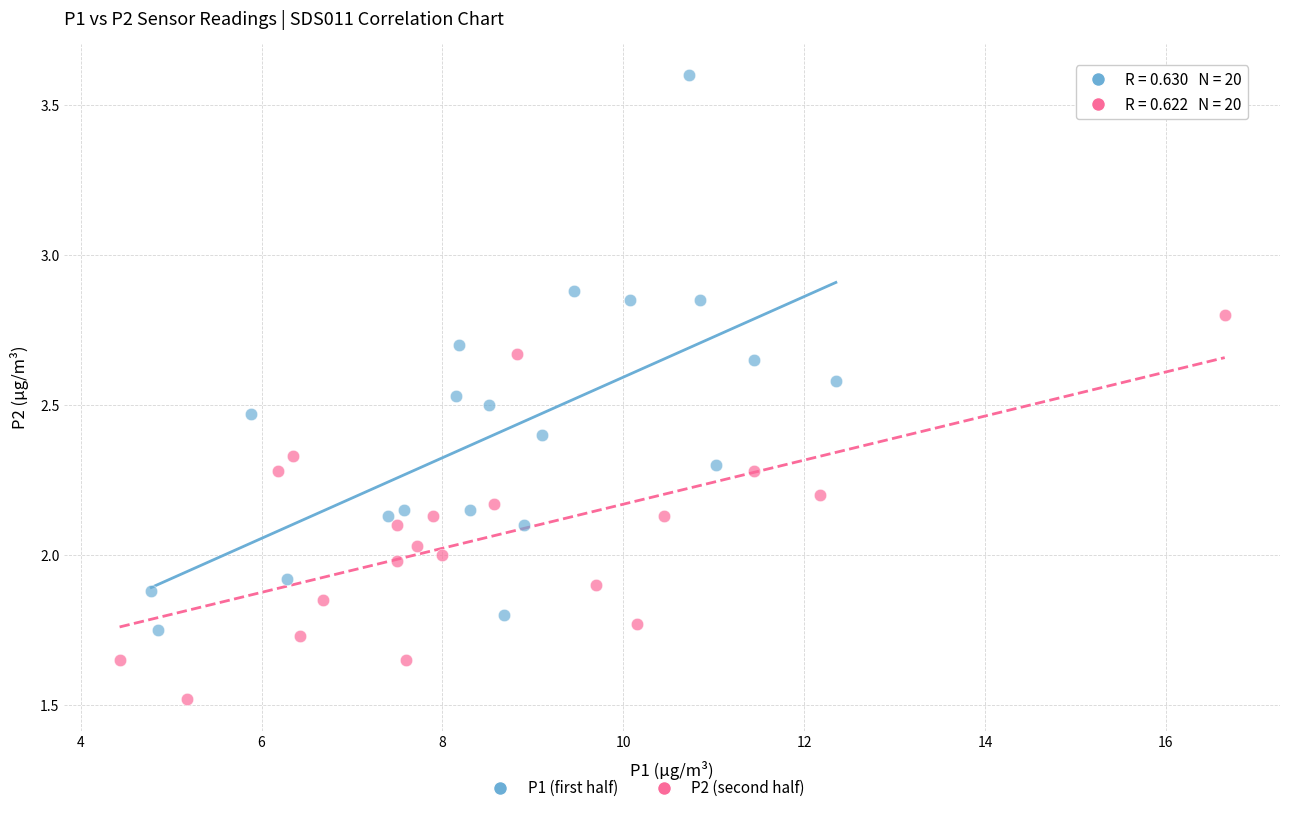

Which series has the widest spread of Y values?

P1 (first half)